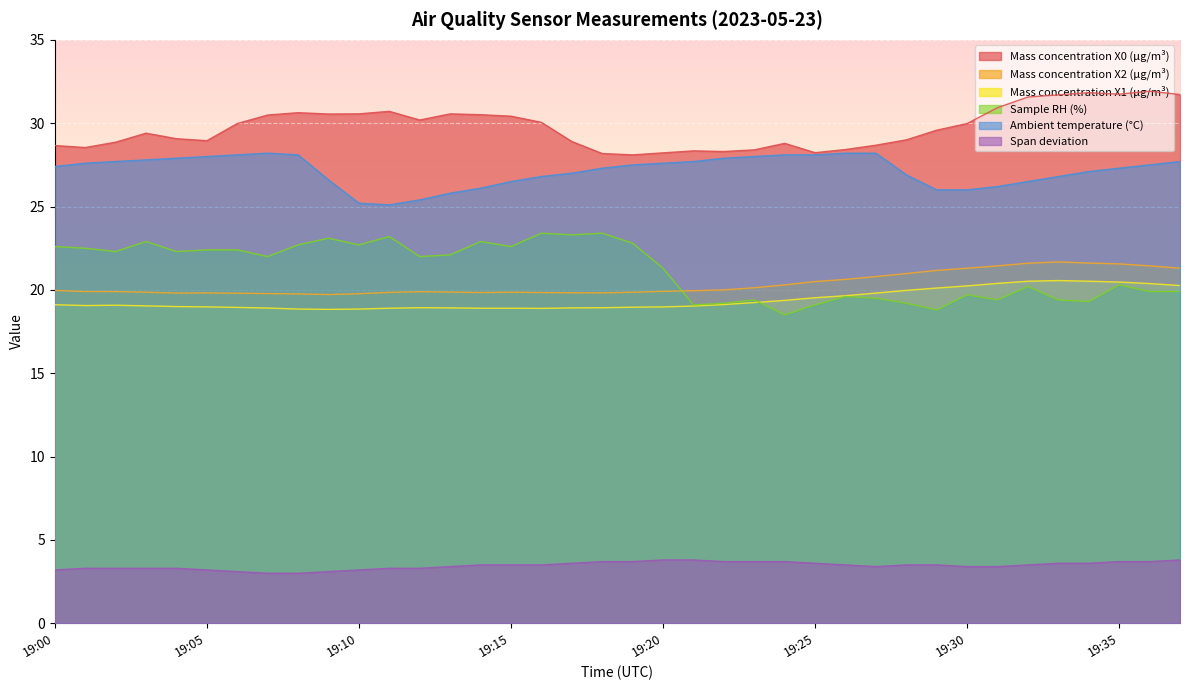

True or false: Ambient temperature (°C) and Mass concentration X1 (μg/m³) cross at least once.

False